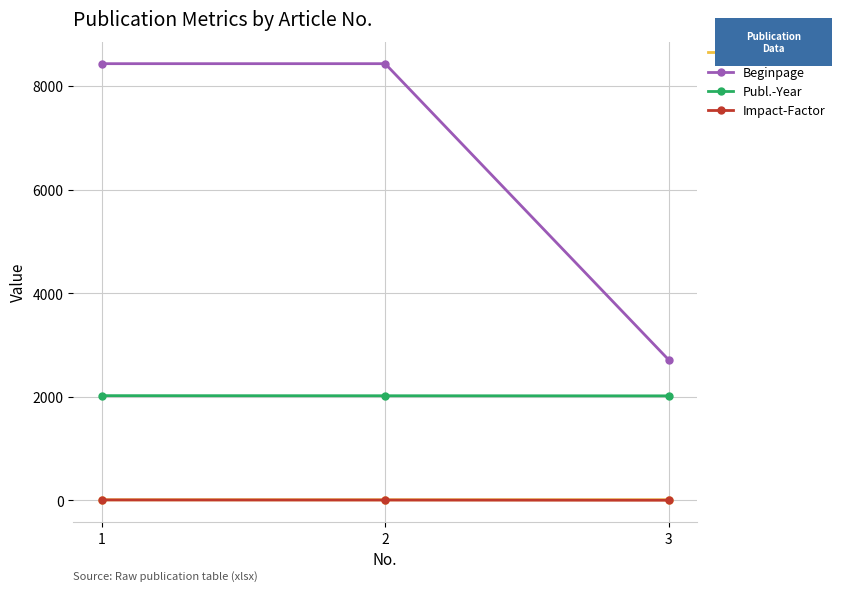

The value of Publ.-Year at 1 is 1064.4. True or false?

False